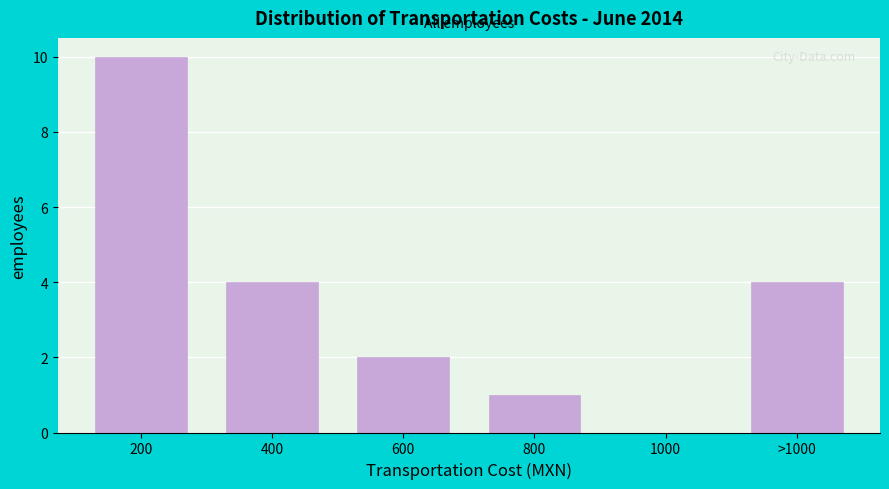

Reading right to left, what are all the values shown in this chart?

>1000=4	1000=0	800=1	600=2	400=4	200=10